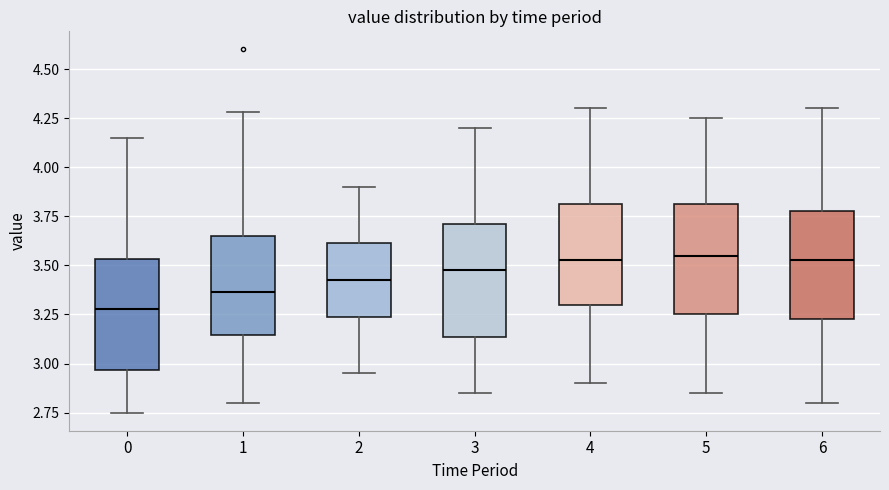

Reading left to right, read every box against the y-axis: the position of its median line, the range the box covers, and the ends of its whiskers. The values are not printed on the chart, so give them approximately, as read against the axis.

0: median 3.30, box 2.95 to 3.55, whiskers 2.75 to 4.15
1: median 3.35, box 3.15 to 3.65, whiskers 2.80 to 4.30
2: median 3.45, box 3.25 to 3.60, whiskers 2.95 to 3.90
3: median 3.50, box 3.15 to 3.70, whiskers 2.85 to 4.20
4: median 3.55, box 3.30 to 3.80, whiskers 2.90 to 4.30
5: median 3.55, box 3.25 to 3.80, whiskers 2.85 to 4.25
6: median 3.55, box 3.25 to 3.80, whiskers 2.80 to 4.30